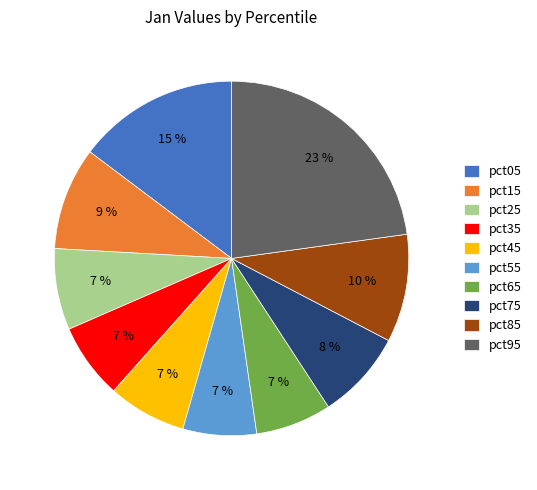

Is the sum of pct35 and pct25 greater than half?

No